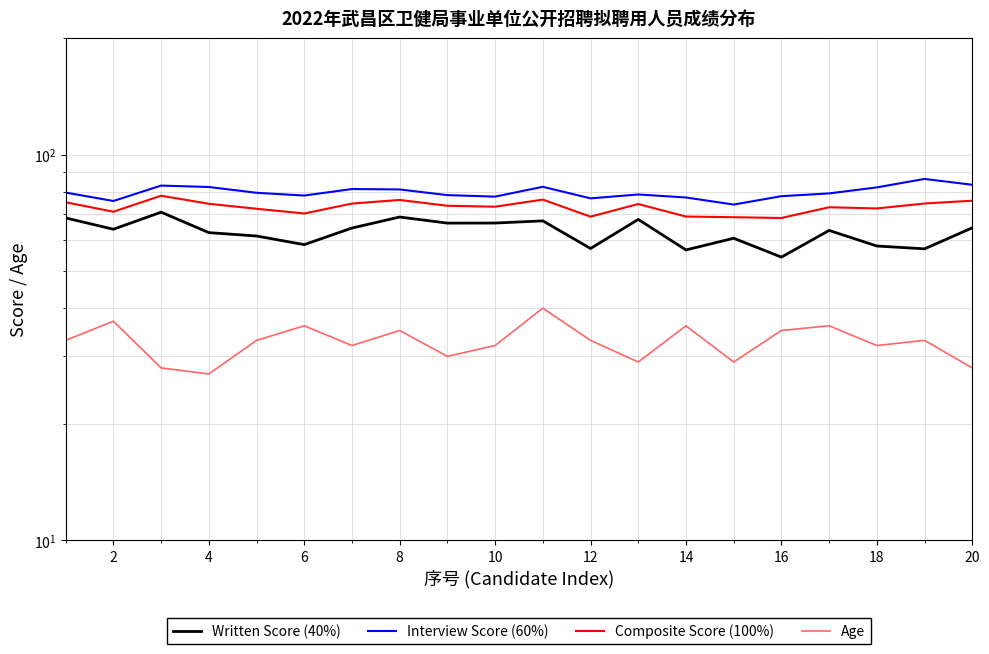

True or false: Interview Score (60%) and Composite Score (100%) cross at least once.

False